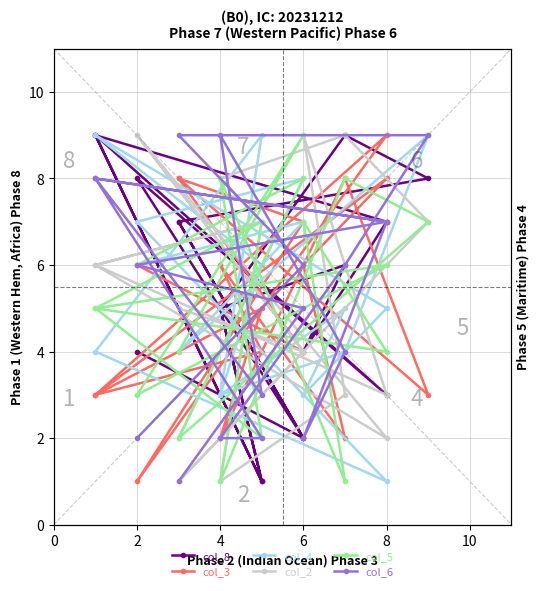

What is the value of the col_8 point at the 11th from the left?

5